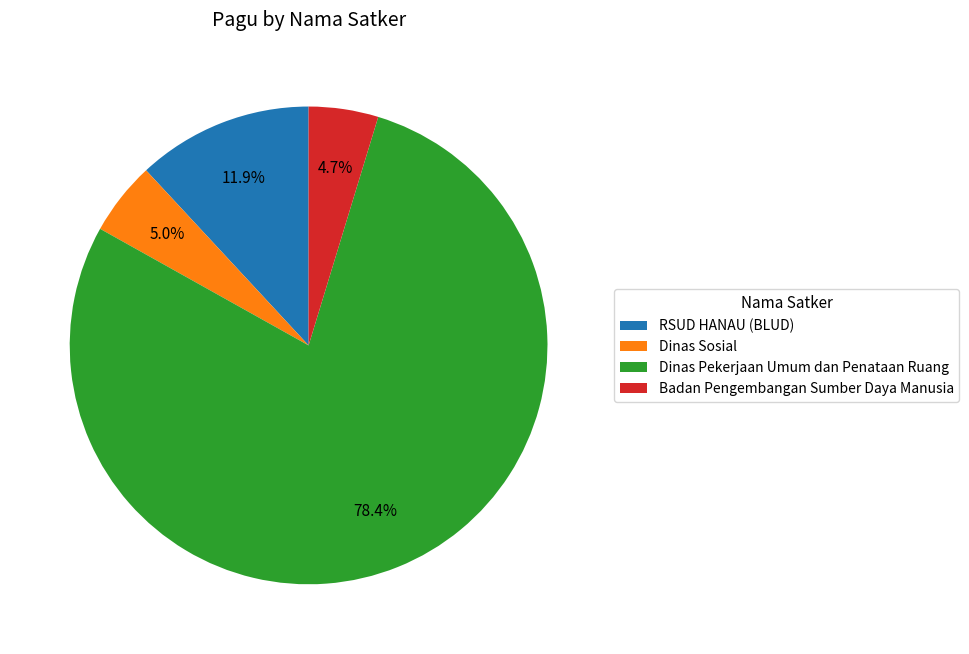

Approximately how many times larger is the value at Dinas Pekerjaan Umum dan Penataan Ruang compared to Dinas Sosial?

15.7